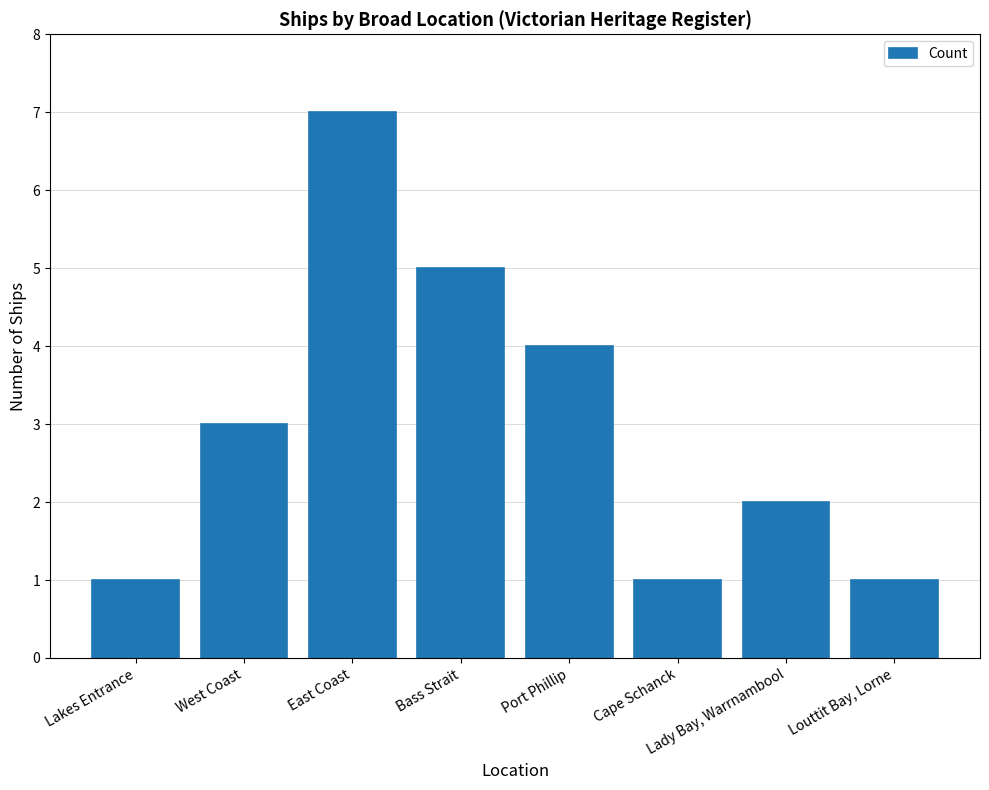

Which label corresponds to the largest value in the chart?

East Coast